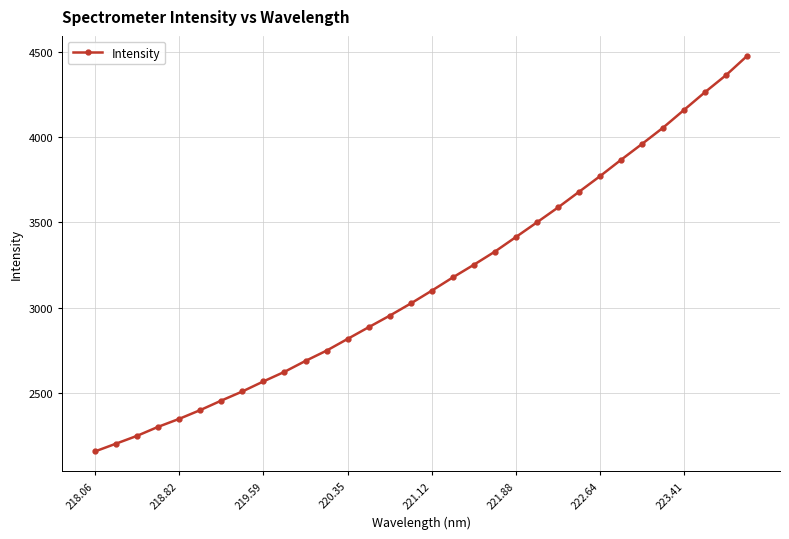

What is the value of the 15th point from the left?

2954.1